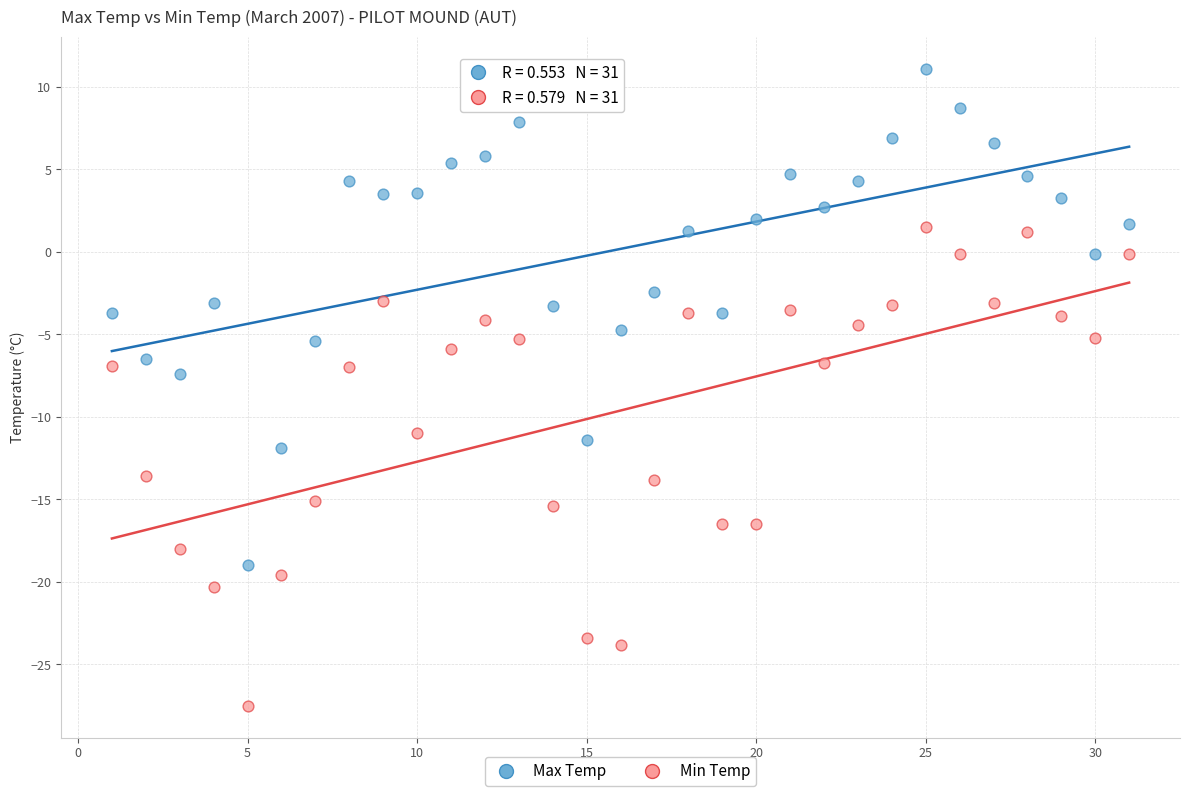

Which series has the largest Y range (max minus min)?

Max Temp